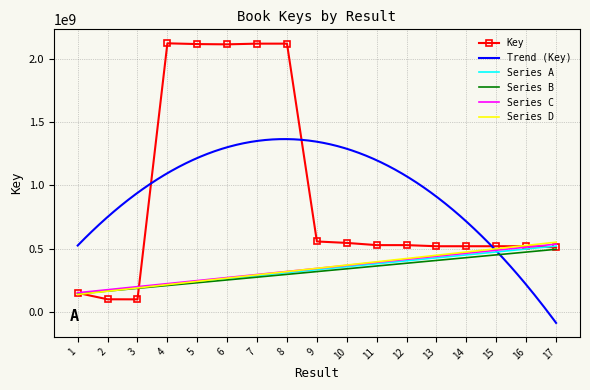

What is the average value?

922245023